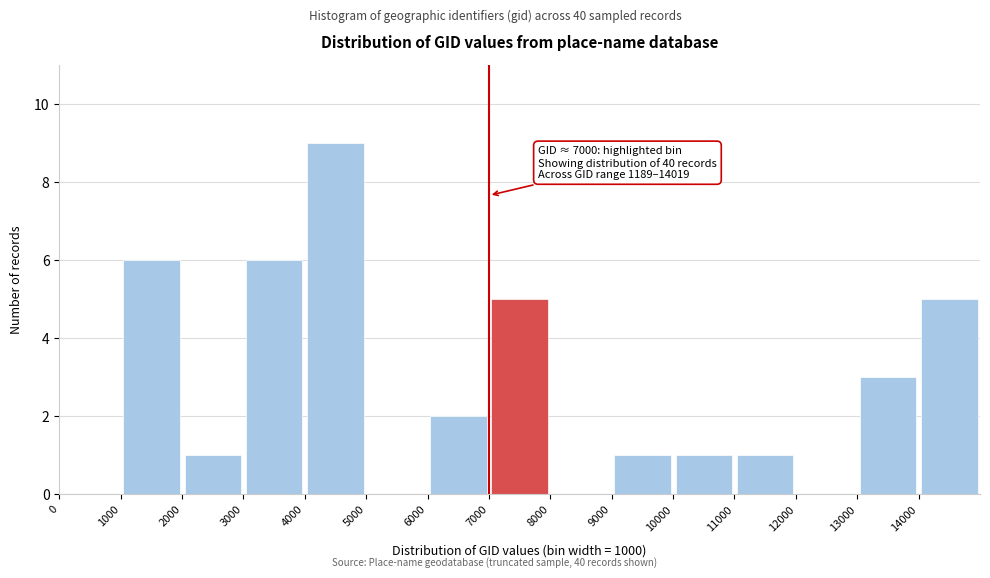

Over which range of the x-axis is the bar tallest?

4000 to 5000